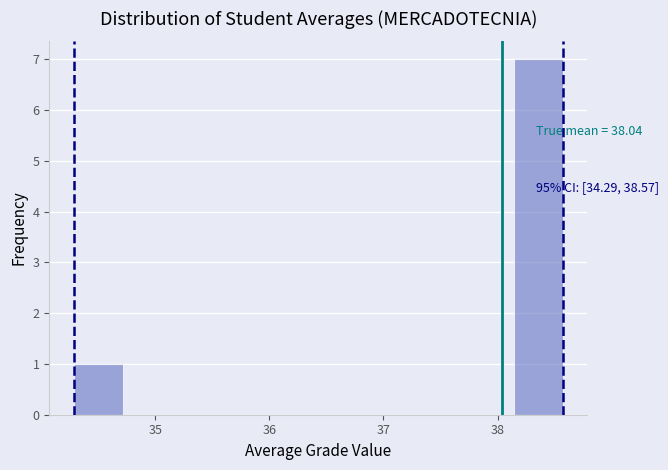

Over which range of the x-axis is the bar tallest?

38.1 to 38.6